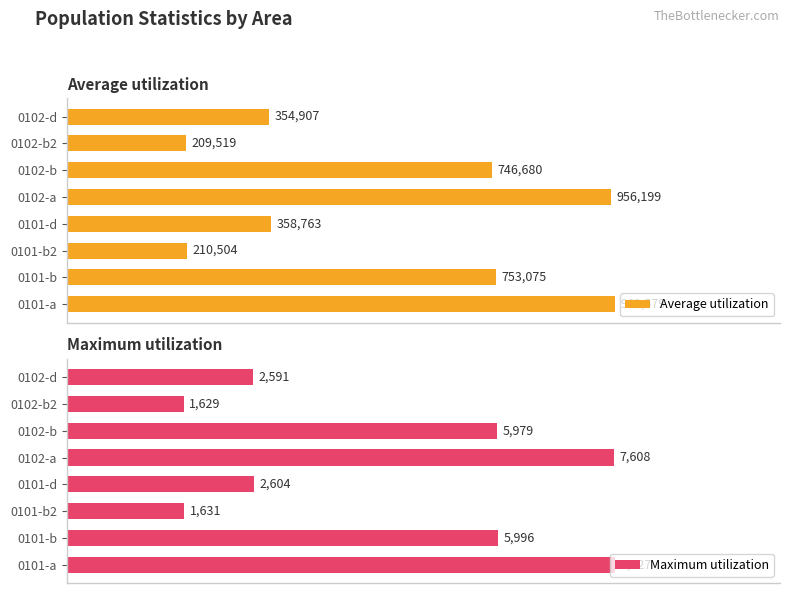

How many categories are shown in the chart?

8